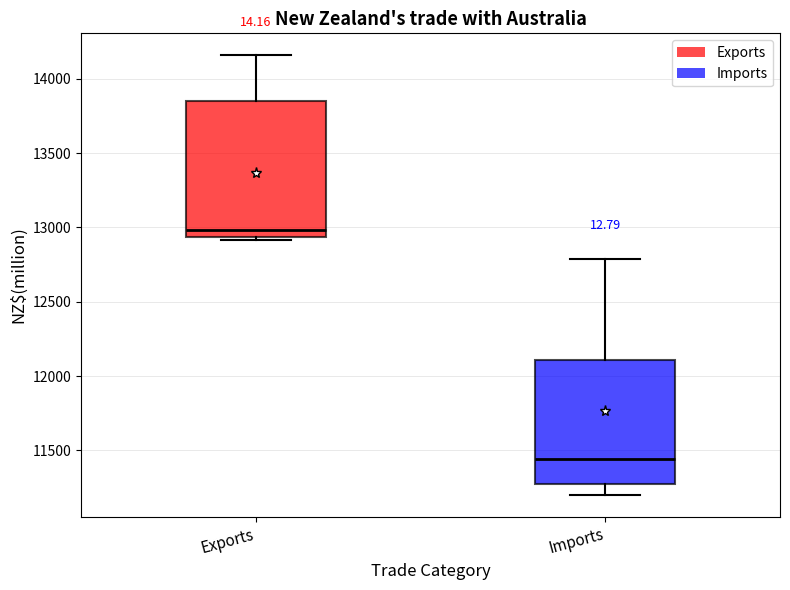

Which box has the highest median line?

Exports